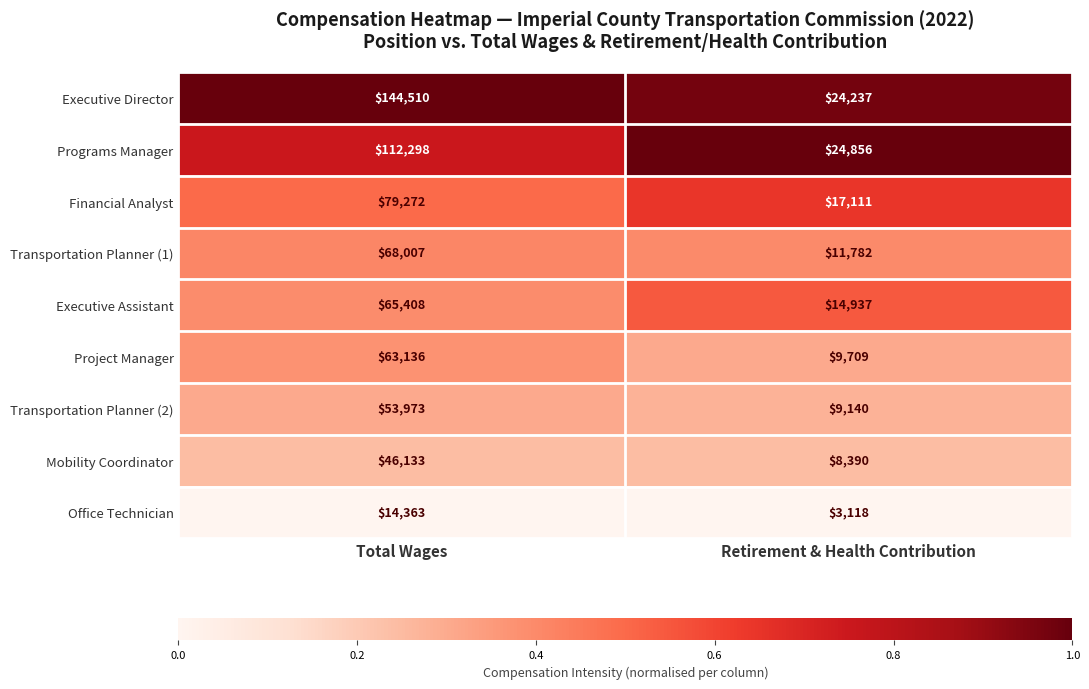

Which category has the highest value in the Executive Assistant series?

Total Wages